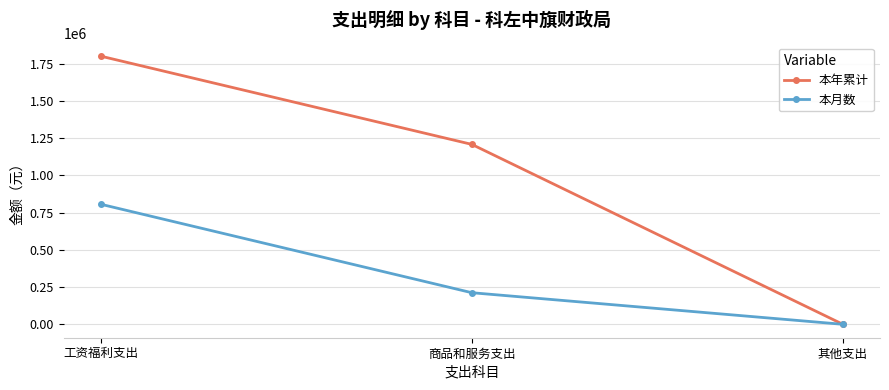

Does the chart display data point markers on the line(s)?

Yes